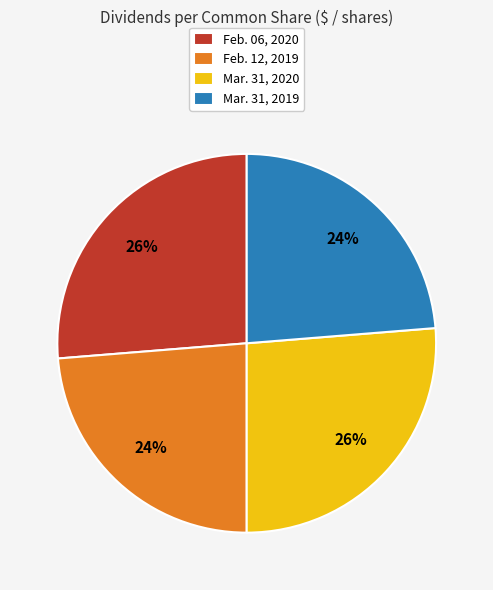

To the nearest percent, what is the average slice percentage?

25%